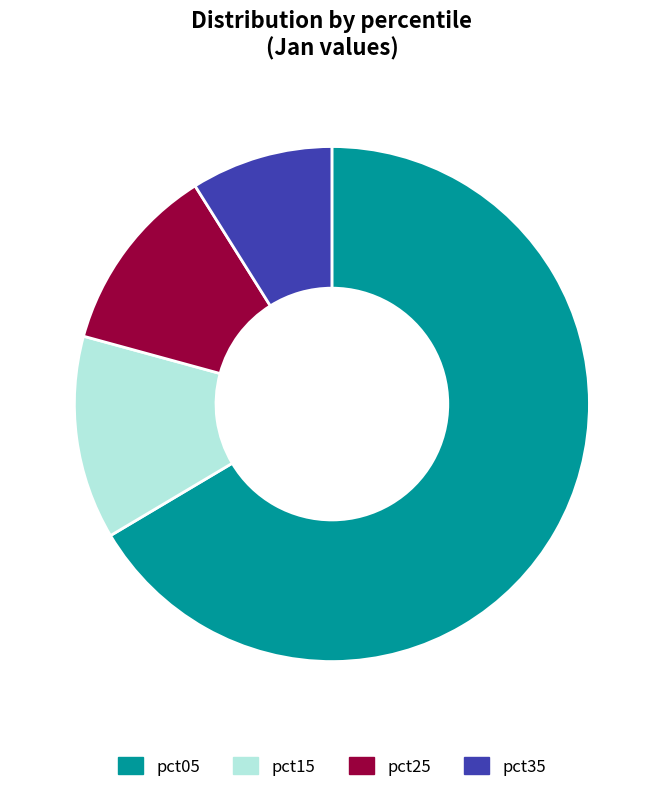

True or false: pct15 accounts for 17% of the total.

False